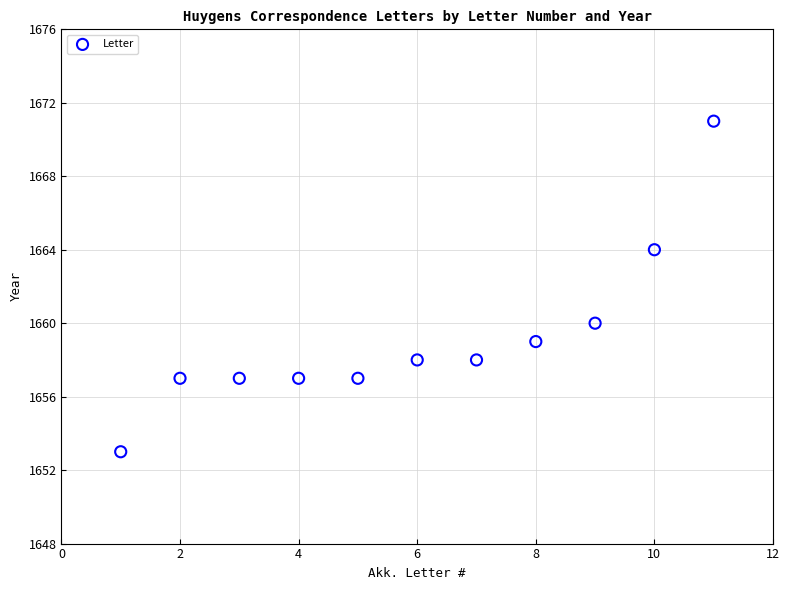

What is the range of X values (max minus min)?

10